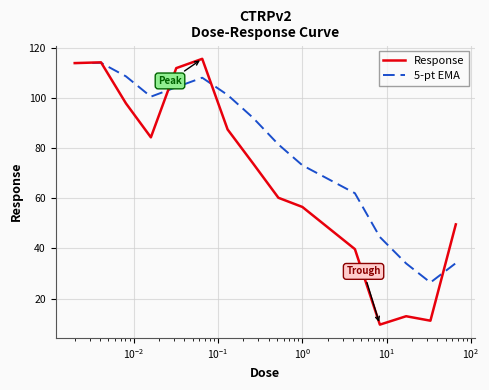

Which series has the largest total across all categories?

5-pt EMA